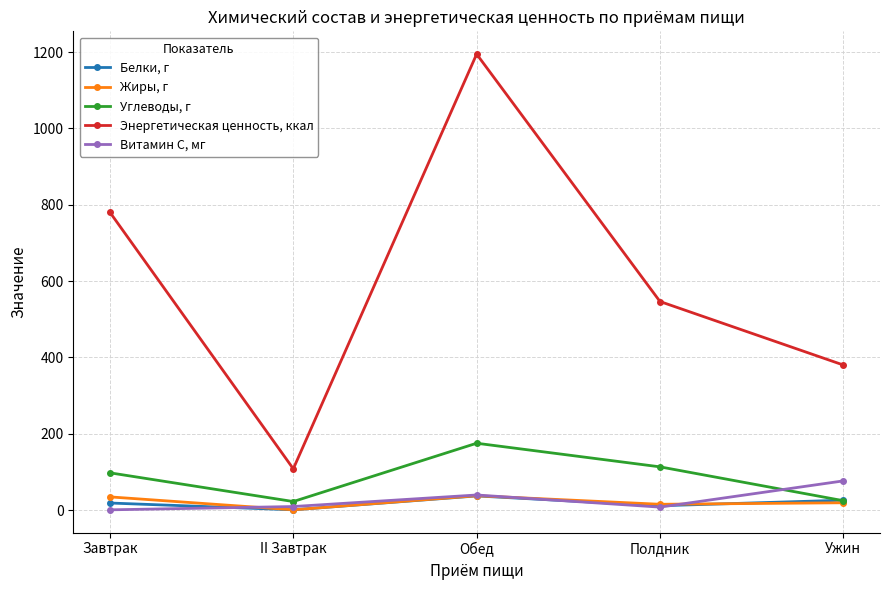

What is the difference between the highest and lowest values at Полдник?

538.6